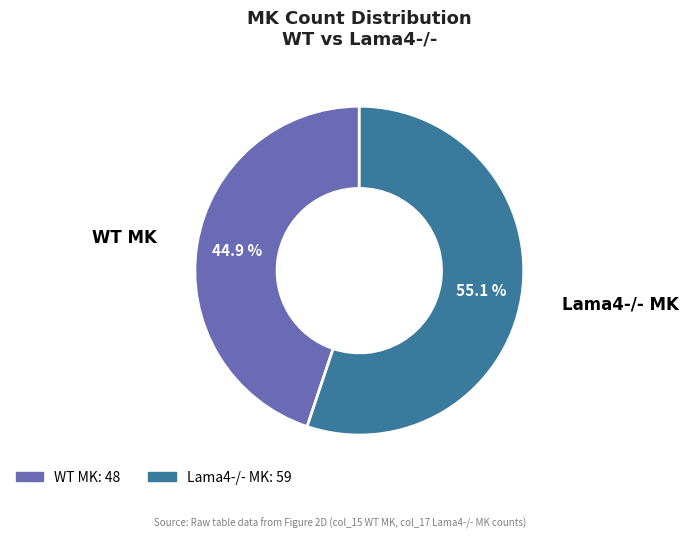

How many segments does this pie chart have?

2